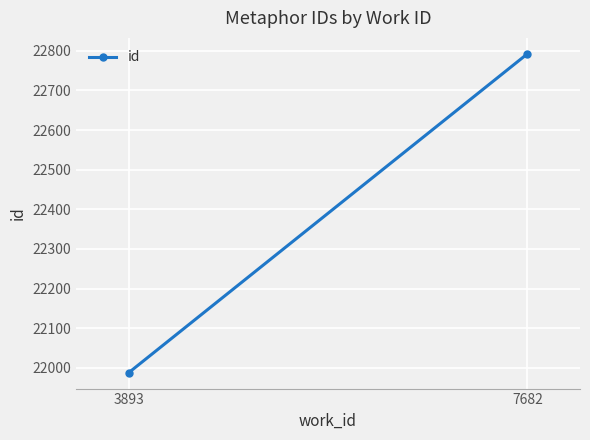

The chart shows a value of 33018.9 at 7682. True or false?

False